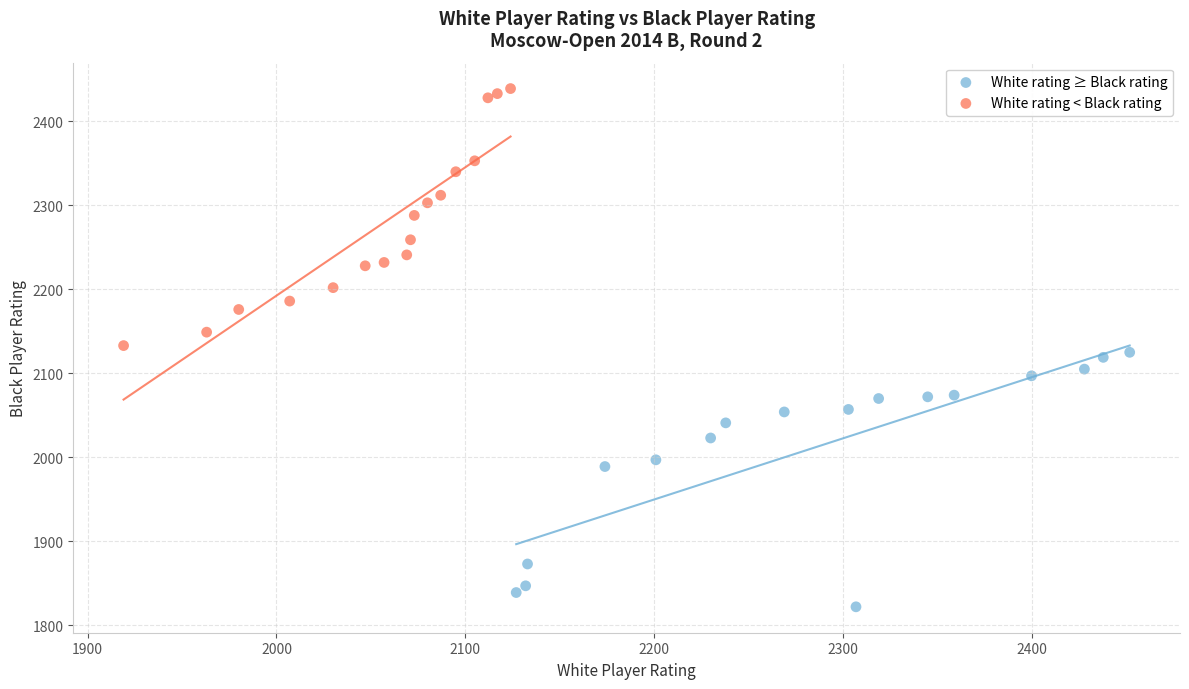

Which series contains the highest Y value?

White rating < Black rating